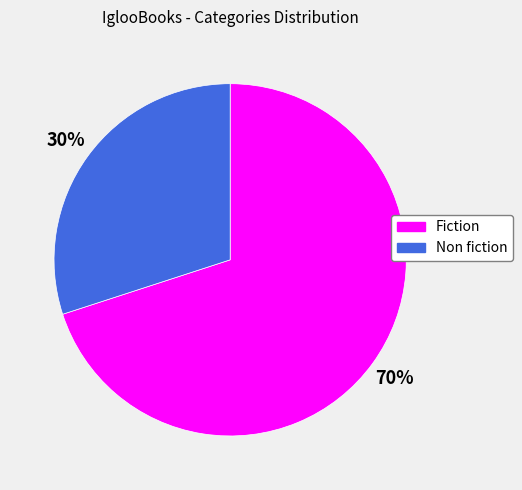

Is the sum of Fiction and Non fiction greater than half?

Yes